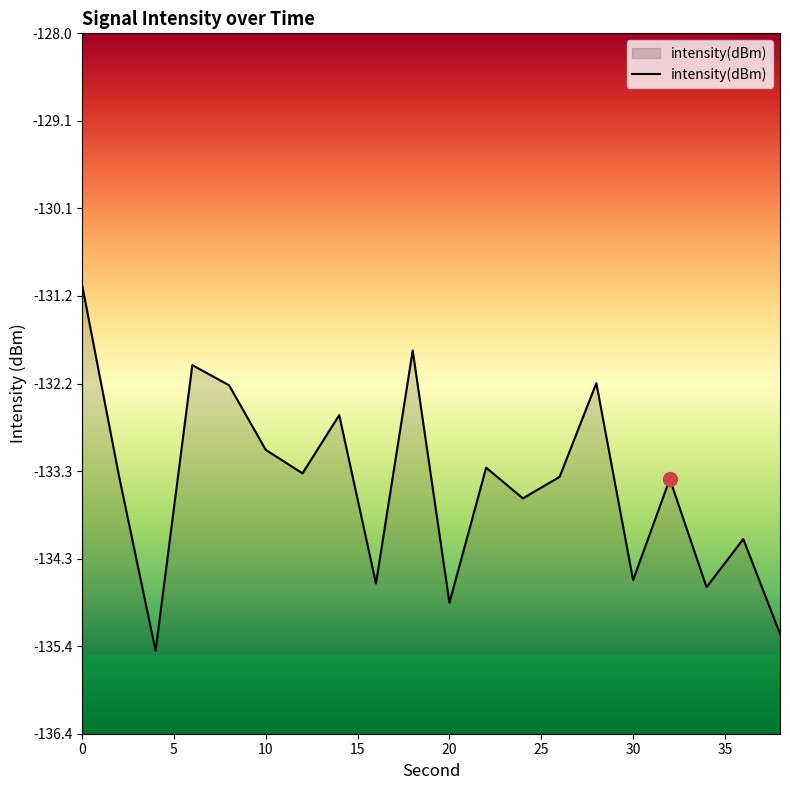

Rank the categories by value from lowest to highest.

4, 38, 20, 34, 16, 30, 36, 24, 32, 26, 2, 12, 22, 10, 14, 8, 28, 6, 18, 0